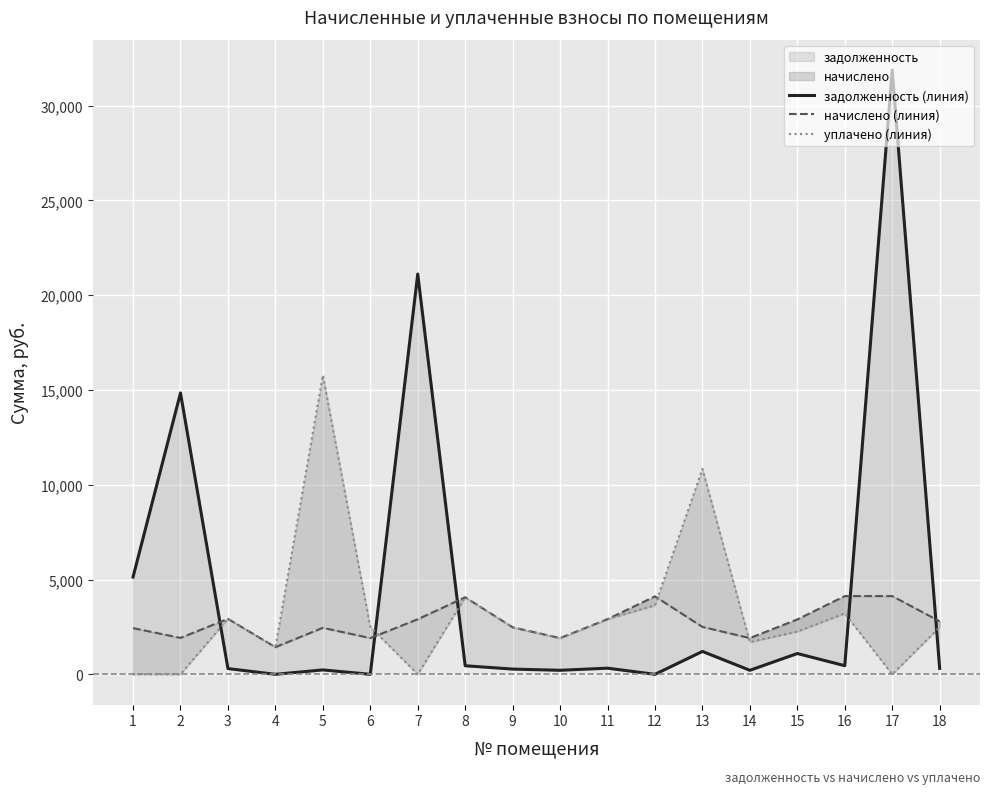

Reading right to left, transcribe all the data shown in this chart.

задолженность (линия): 18=310.6	17=31881.6	16=455.0	15=1096.8	14=212.0	13=1206.6	12=0.0	11=323.5	10=212.4	9=275.5	8=451.6	7=21117.3	6=0.0	5=232.3	4=0.0	3=301.3	2=14843.1	1=5132.8
начислено (линия): 18=2795.8	17=4127.8	16=4127.8	15=2895.8	14=1911.2	13=2500.9	12=4112.0	11=2911.6	10=1911.2	9=2479.9	8=4064.6	7=2906.3	6=1911.2	5=2453.5	4=1432.1	3=2927.3	2=1921.8	1=2437.7
уплачено (линия): 18=2485.1	17=0.0	16=3210.0	15=2254.6	14=1699.0	13=10837.4	12=3640.4	11=2911.3	10=1911.2	9=2479.9	8=4064.6	7=0.0	6=2506.8	5=15781.5	4=1432.1	3=2926.2	2=0.0	1=0.0